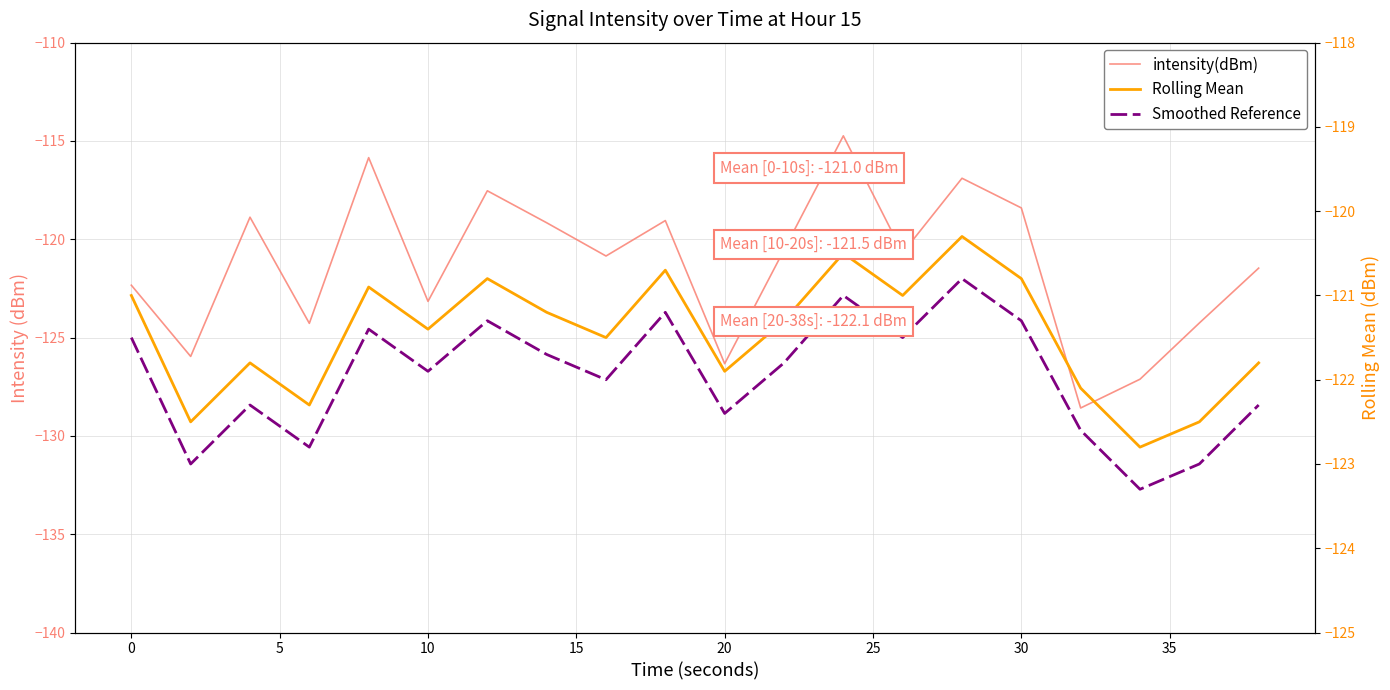

What is the minimum value for Rolling Mean?

-122.8